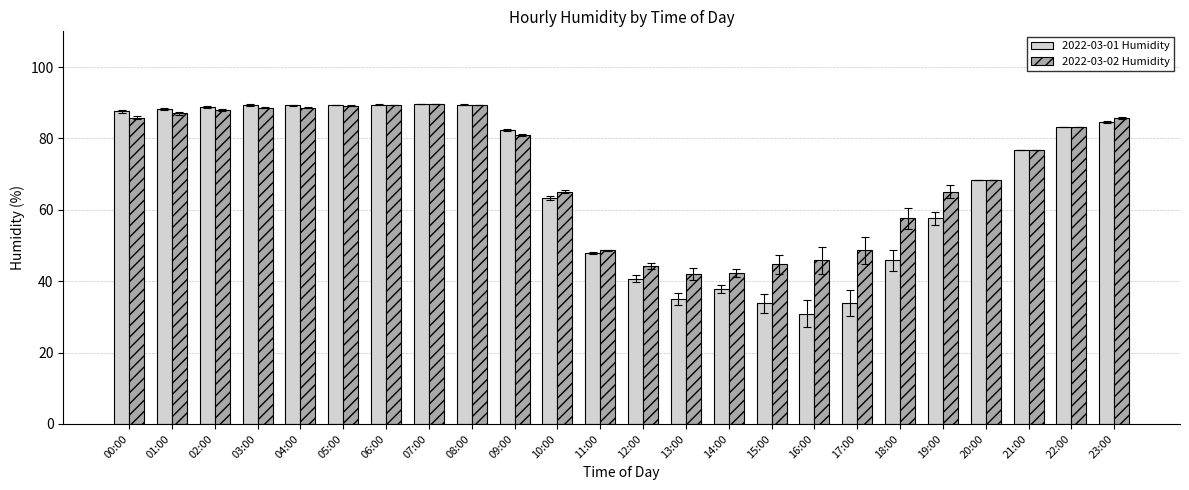

What is the difference between the maximum and second lowest values in the 2022-03-02 Humidity series?

47.5